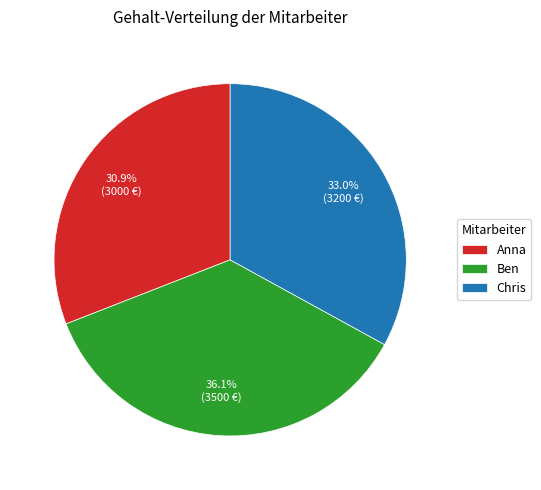

True or false: Chris accounts for 33% of the total.

True